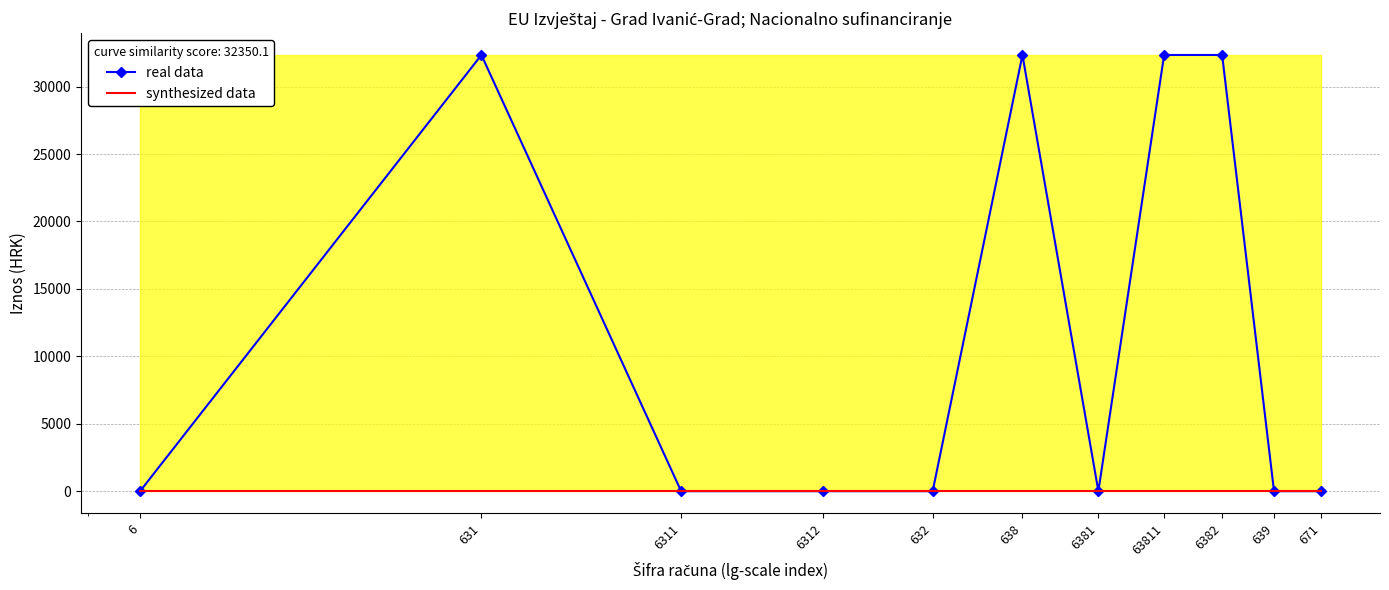

Rank the series at 6311 from highest to lowest value.

real data, synthesized data